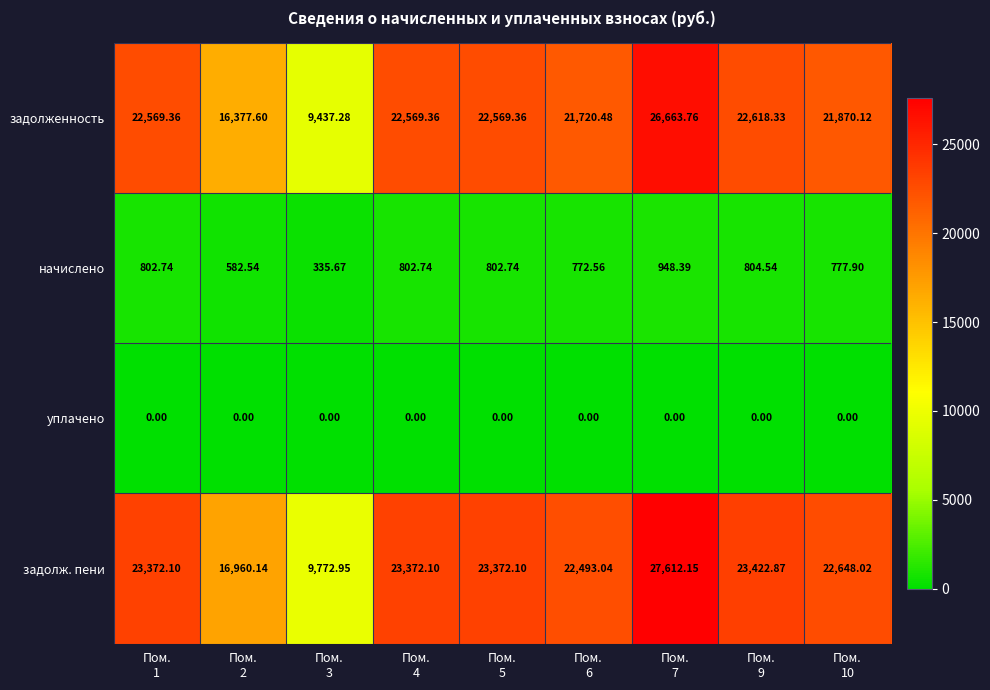

Which series has the widest spread of values?

задолж. пени